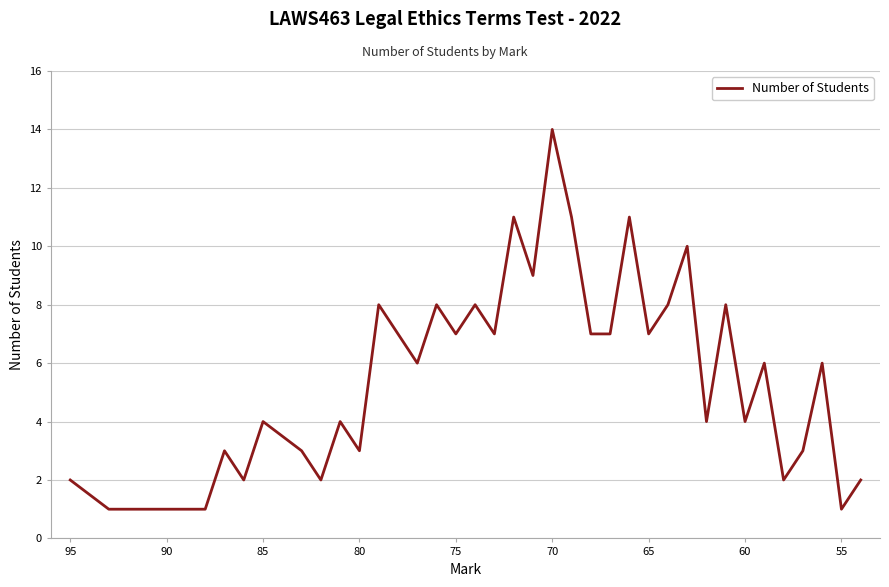

How many values exceed 6?

17